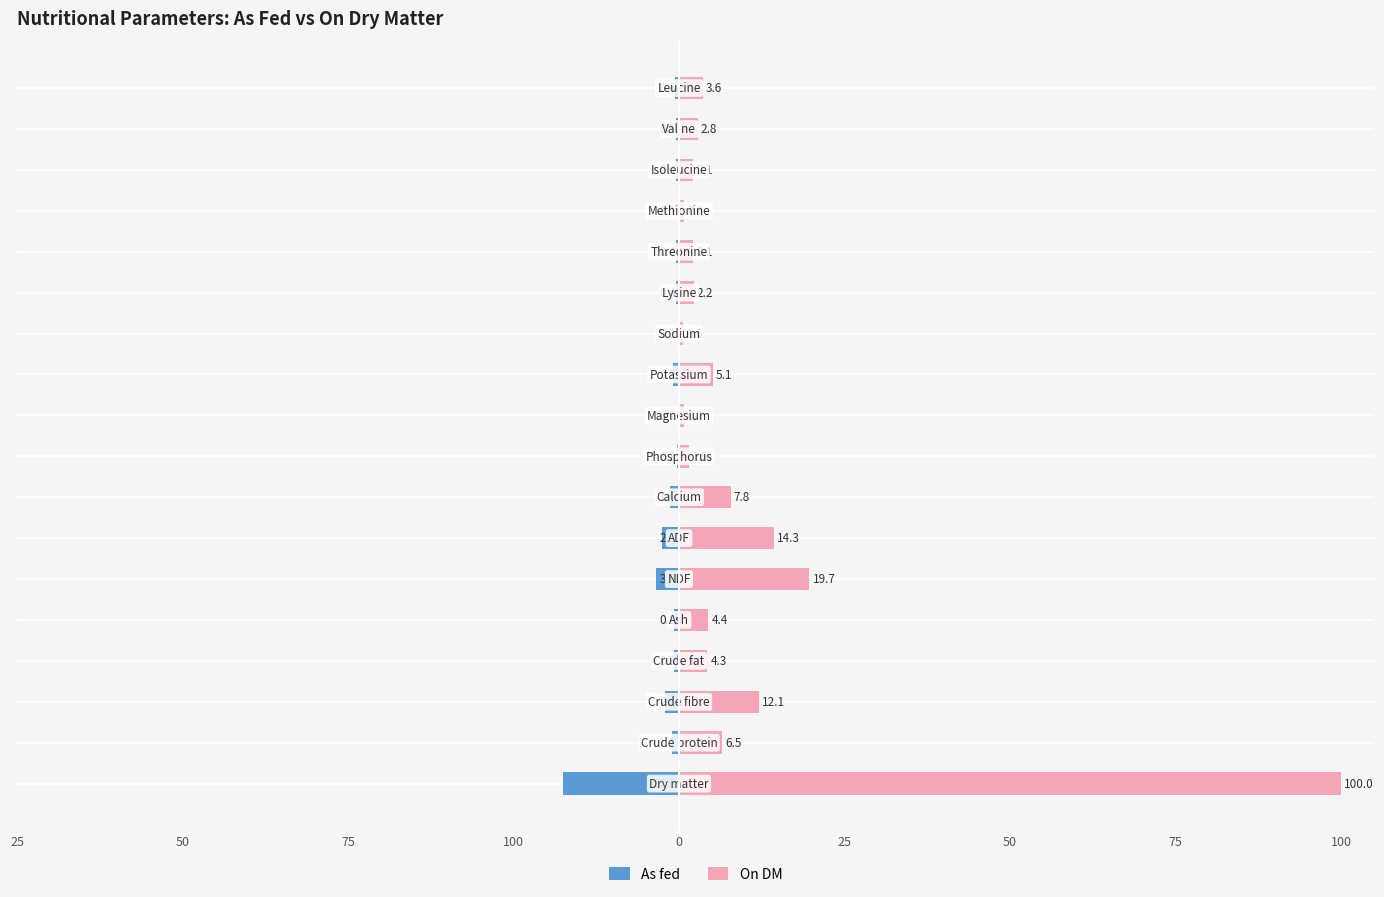

At how many categories does at least one series exceed 96?

1